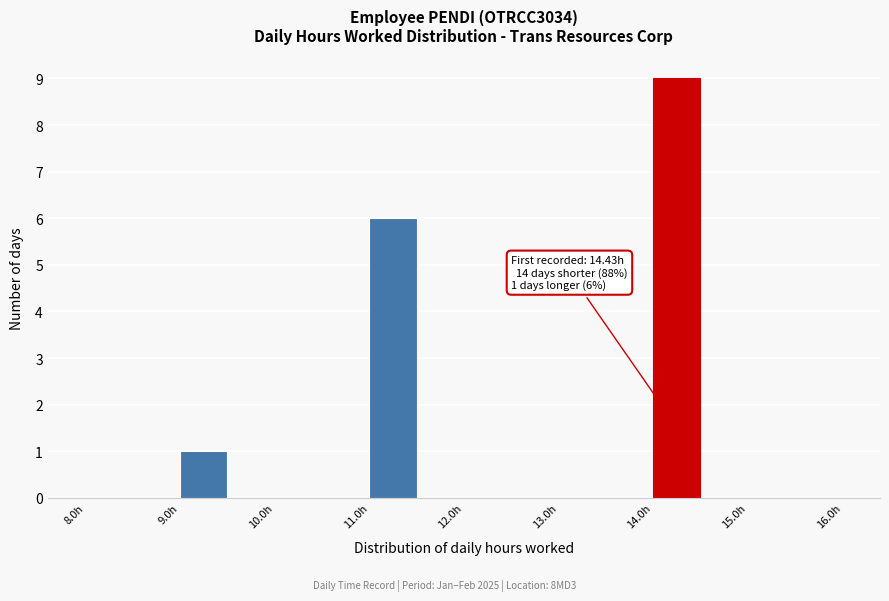

Over which range of the x-axis is the bar tallest?

14.0 to 14.5